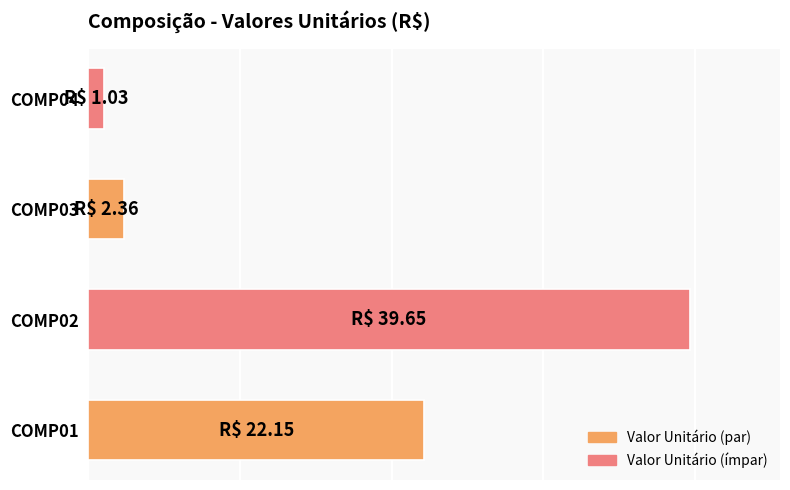

Are the bars horizontal?

Yes